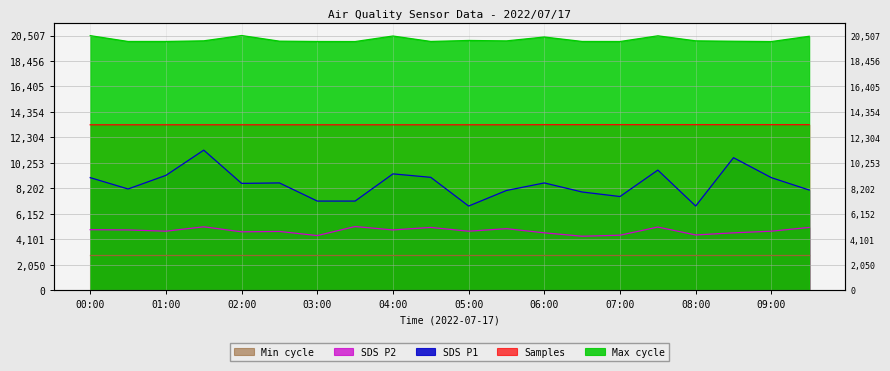

How many lines are shown in the chart?

4